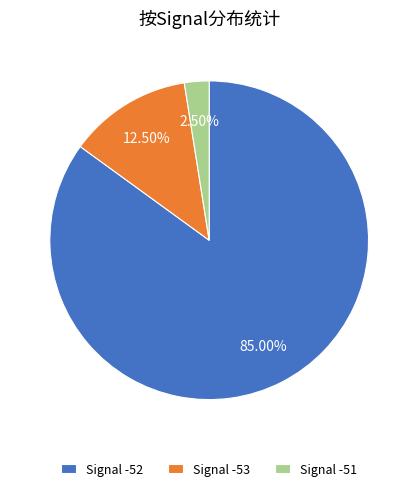

Which slice is the largest?

Signal -52